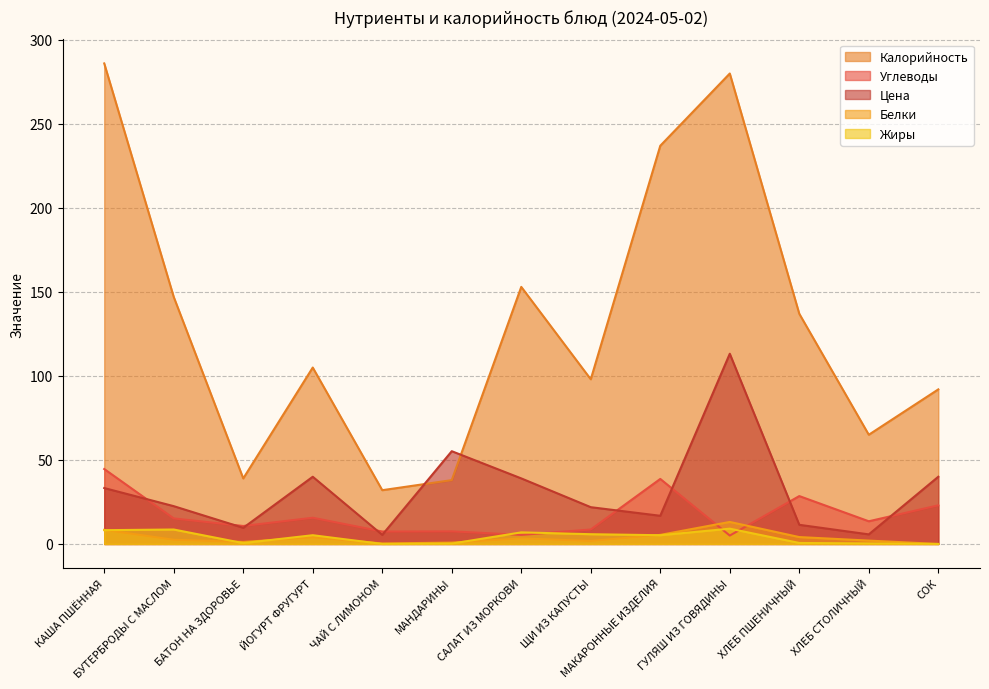

What is the difference between the highest and lowest values at СОК?

92.0